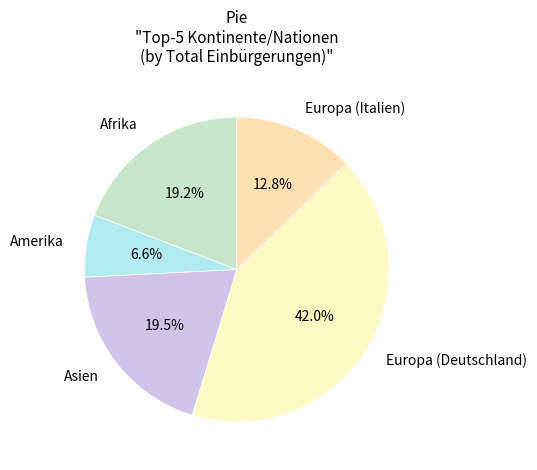

What percentage is the Afrika slice, to the nearest percent?

19%